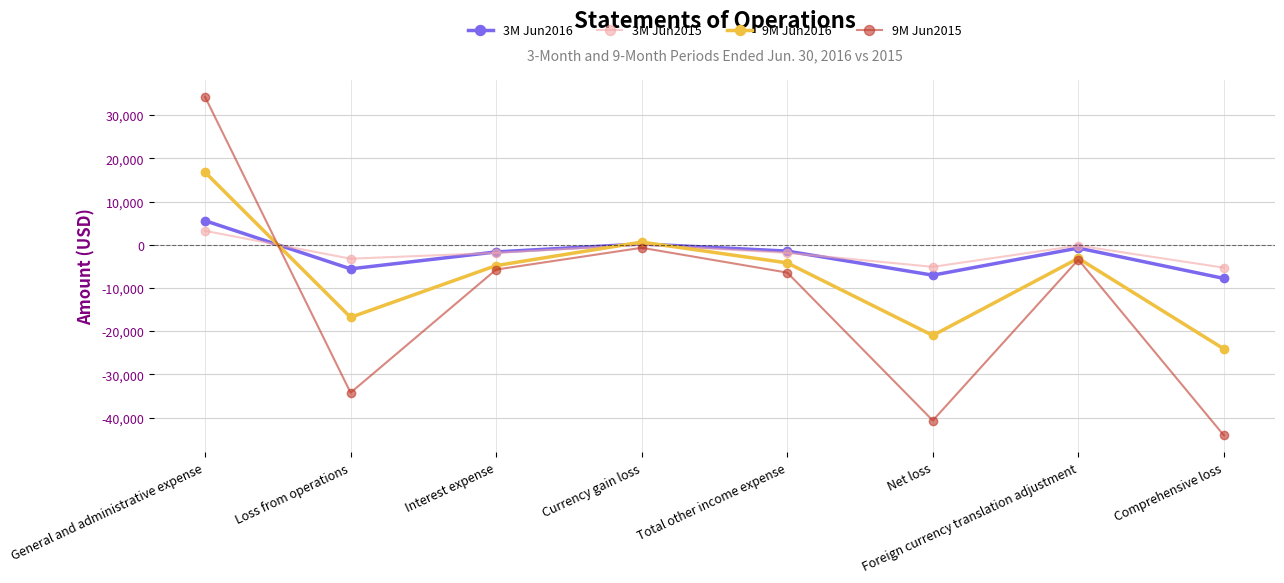

How many values in 9M Jun2015 are below zero?

7